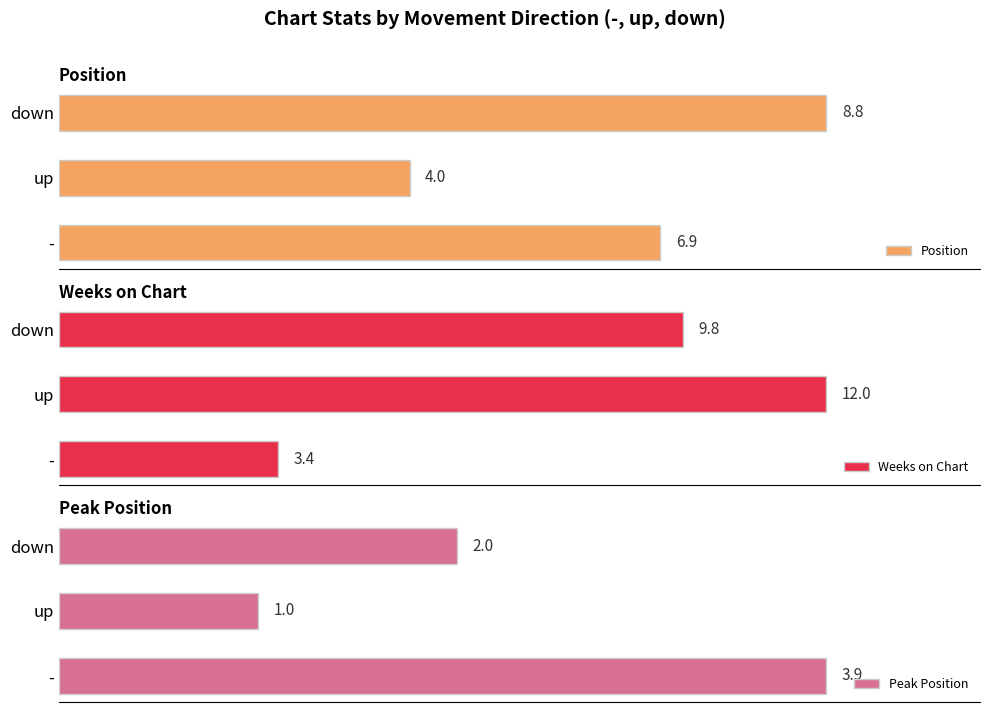

What is the average value of the Weeks on Chart series?

8.4